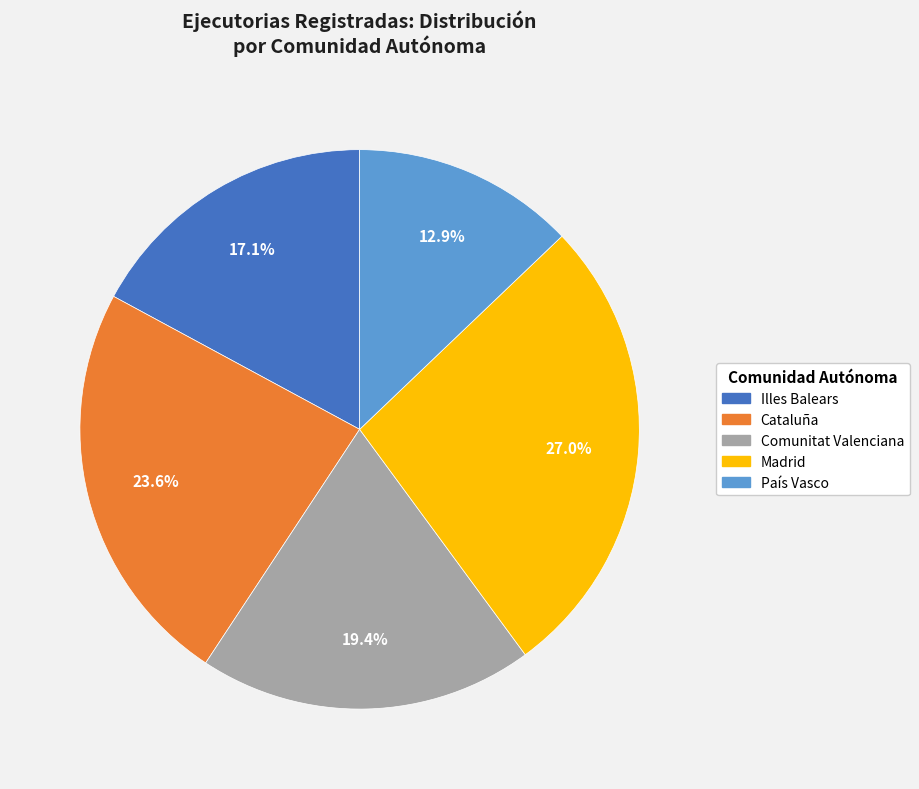

Does any single category account for the majority?

No